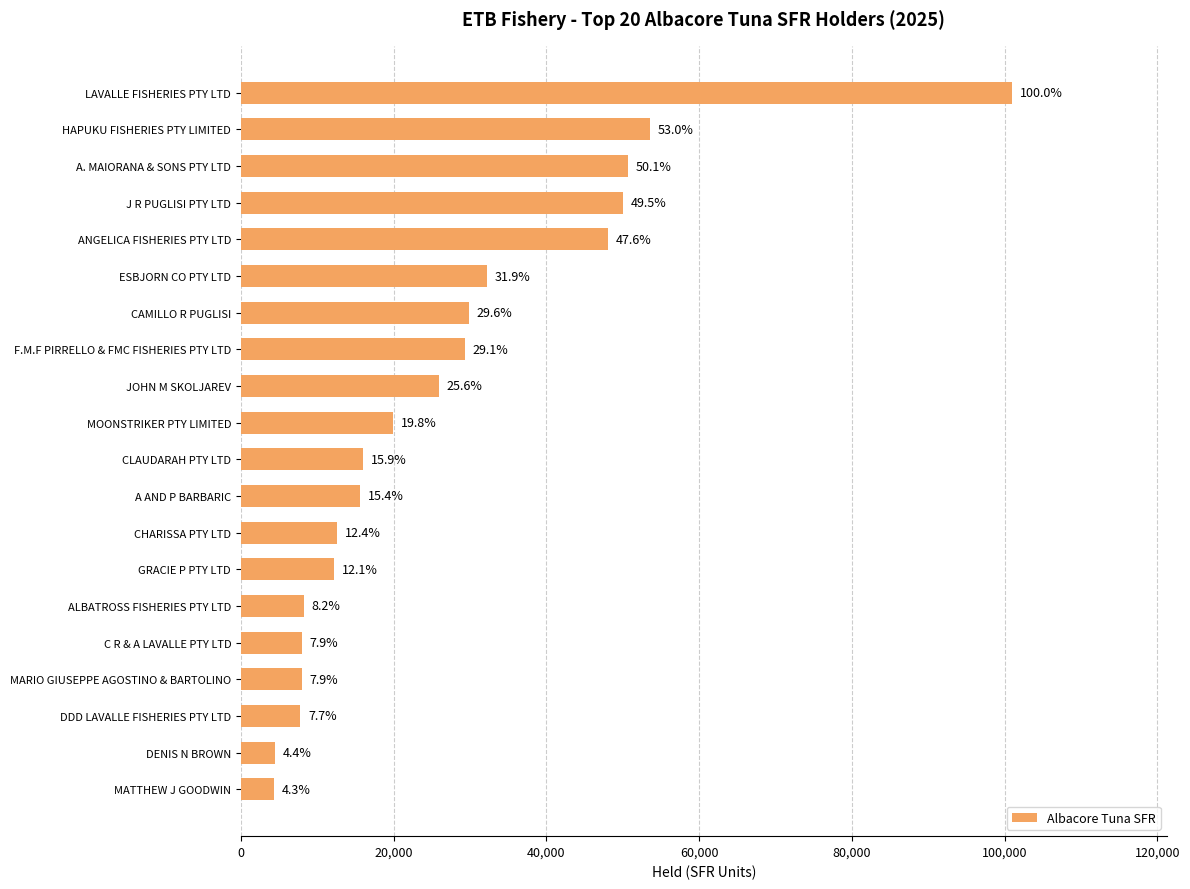

Are the bars horizontal?

Yes